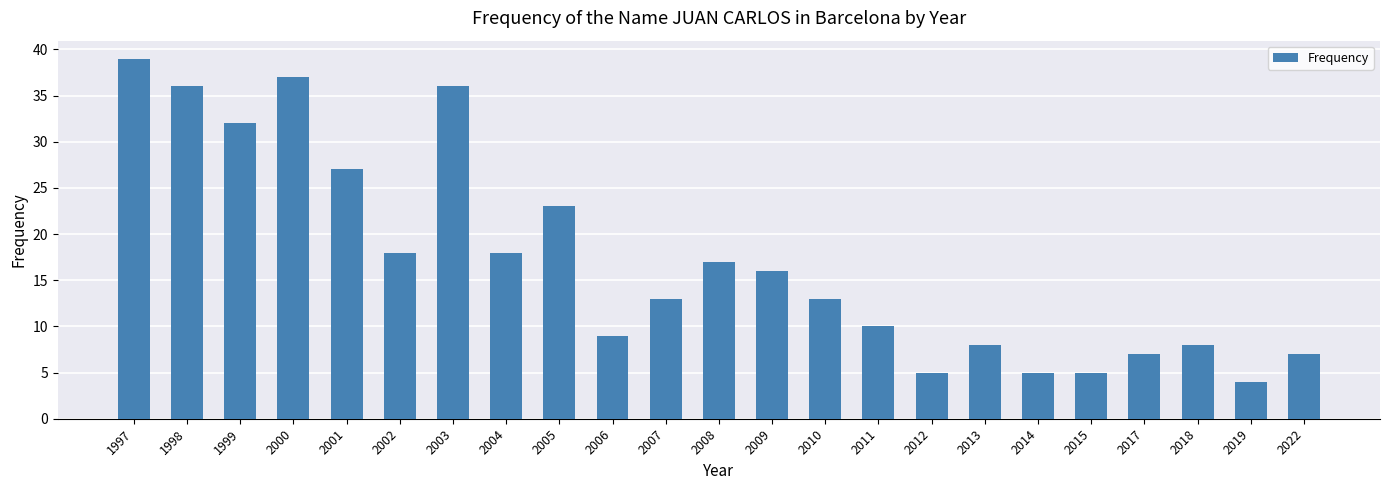

What is the smallest value displayed?

4